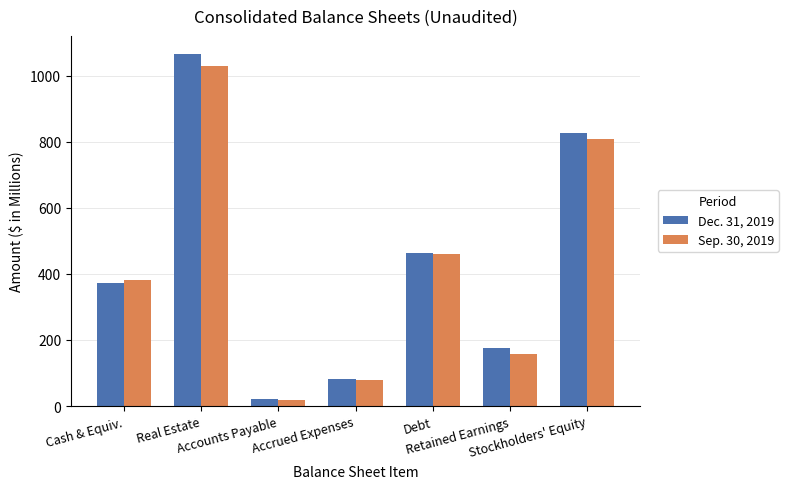

What is the total value across all series at Retained Earnings?

333.1